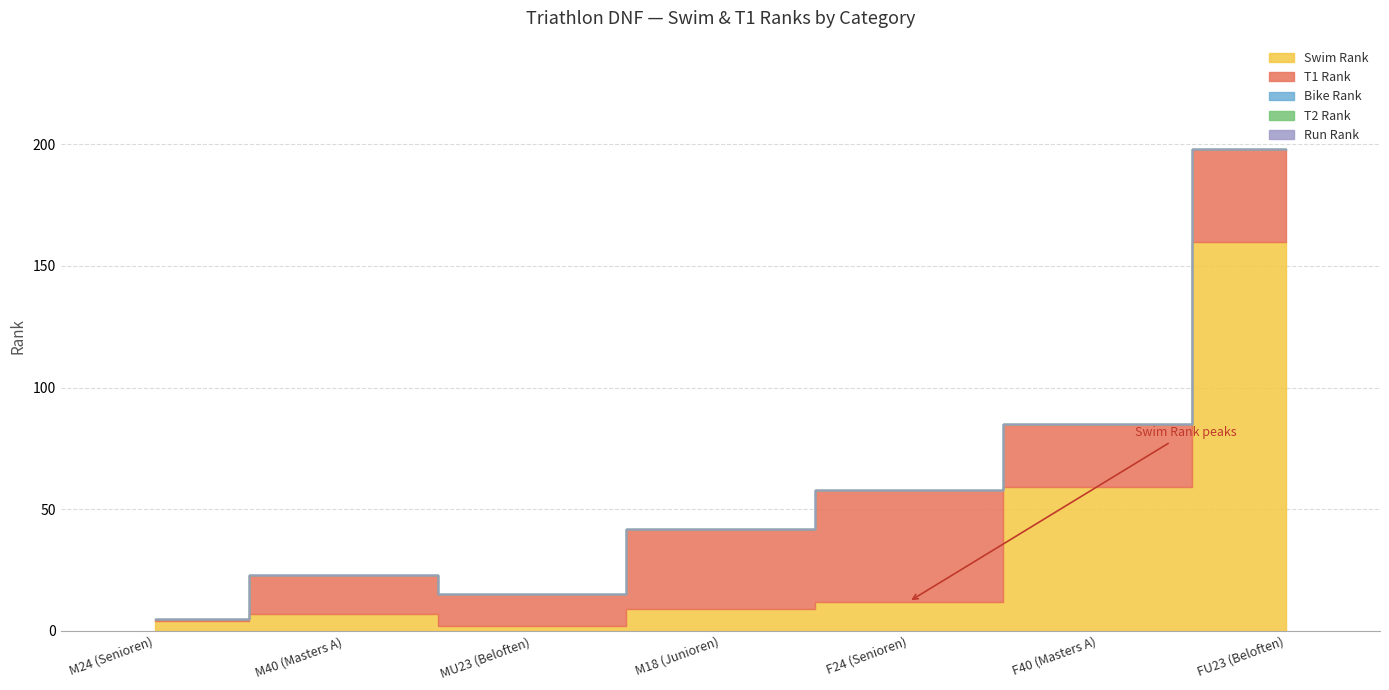

Rank the categories by Run Rank value from highest to lowest.

M24 (Senioren), M40 (Masters A), MU23 (Beloften), M18 (Junioren), F24 (Senioren), F40 (Masters A), FU23 (Beloften)